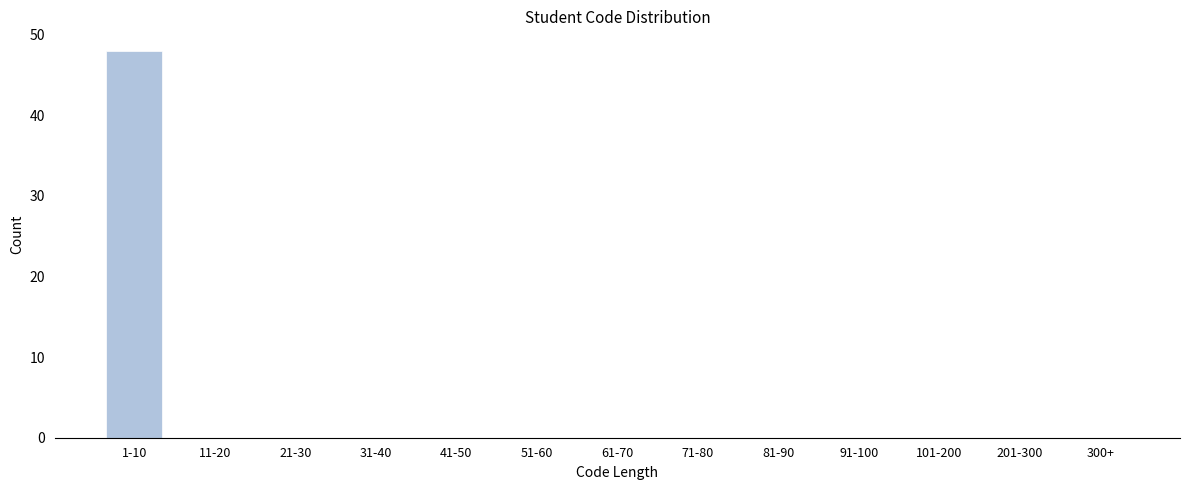

Reading left to right, transcribe all the data shown in this chart.

1-10=48	11-20=0	21-30=0	31-40=0	41-50=0	51-60=0	61-70=0	71-80=0	81-90=0	91-100=0	101-200=0	201-300=0	300+=0